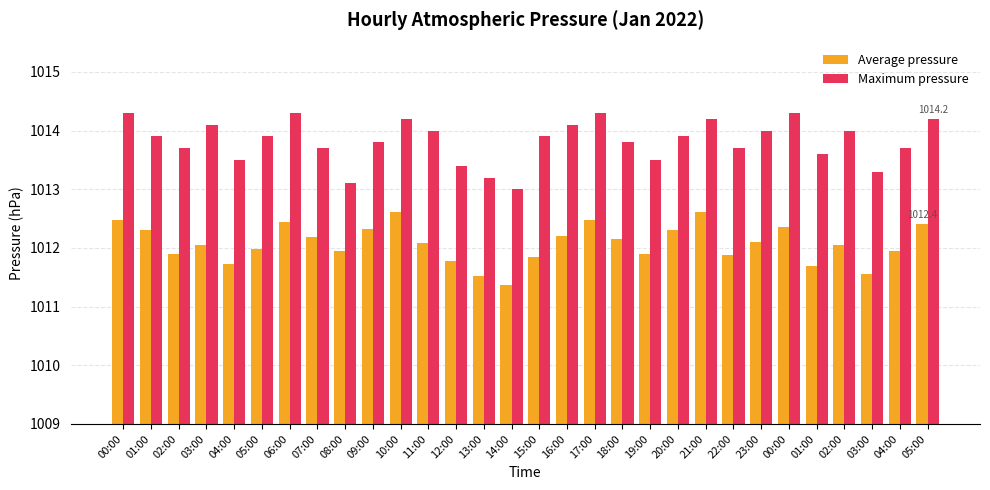

The value of Maximum pressure at 04:00 is 306.9. True or false?

False